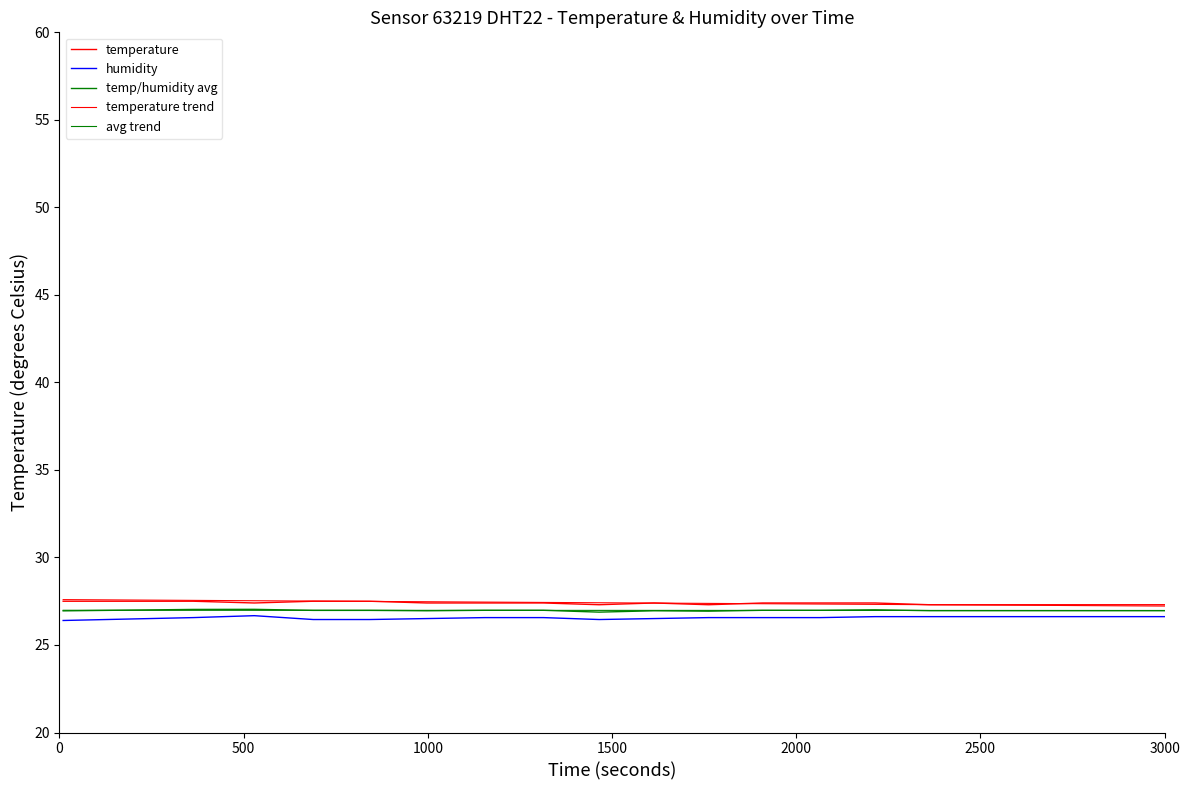

How many lines are shown in the chart?

5